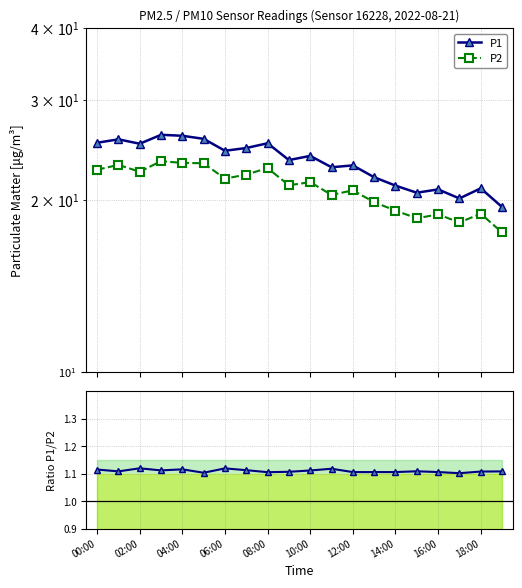

What is the total value across all series at 00:00?

48.9